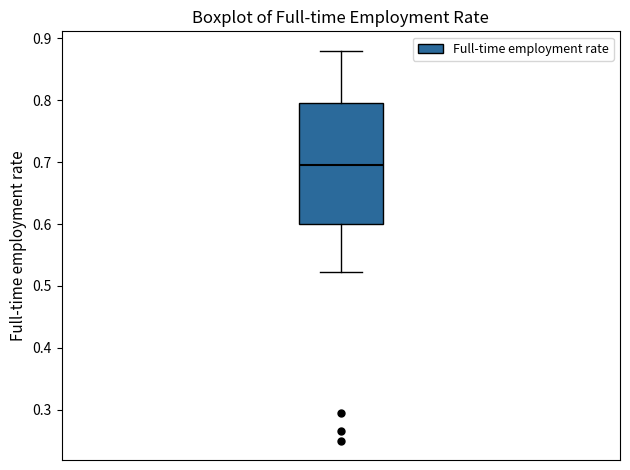

Transcribe this box plot: give where the median line is, the range the box spans, and where the two whiskers end, as read against the y-axis. The values are not printed on the chart, so give them approximately, as read against the axis.

median 0.69, box 0.60 to 0.80, whiskers 0.52 to 0.88